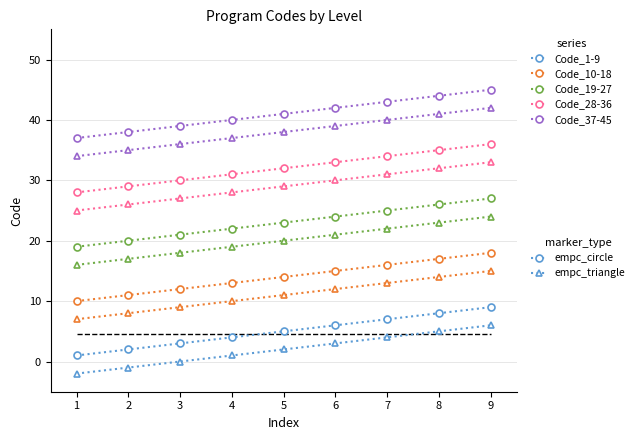

What is the maximum value shown in the chart?

45